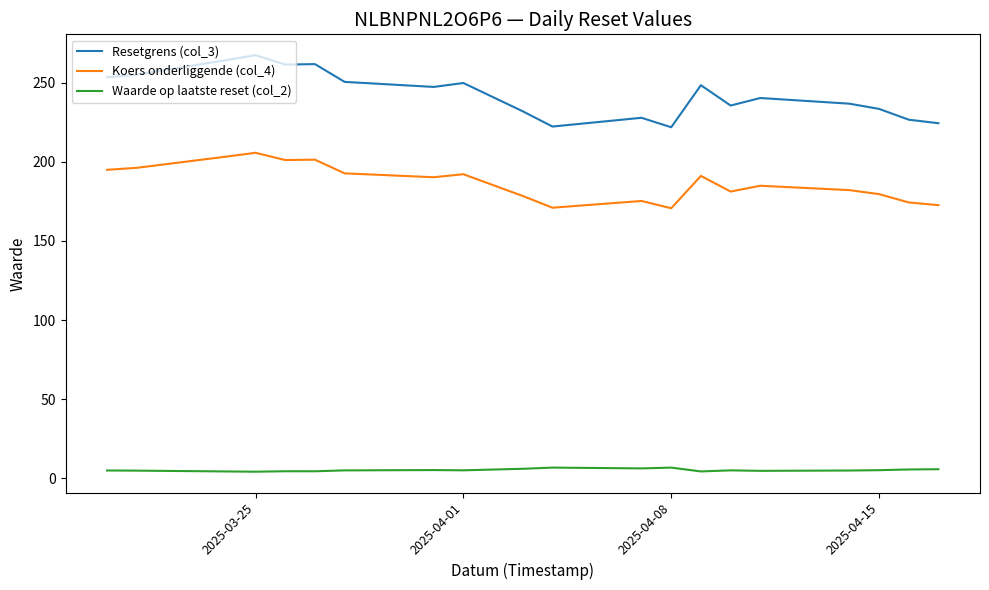

List the series in order of their overall mean, lowest first.

Waarde op laatste reset (col_2), Koers onderliggende (col_4), Resetgrens (col_3)